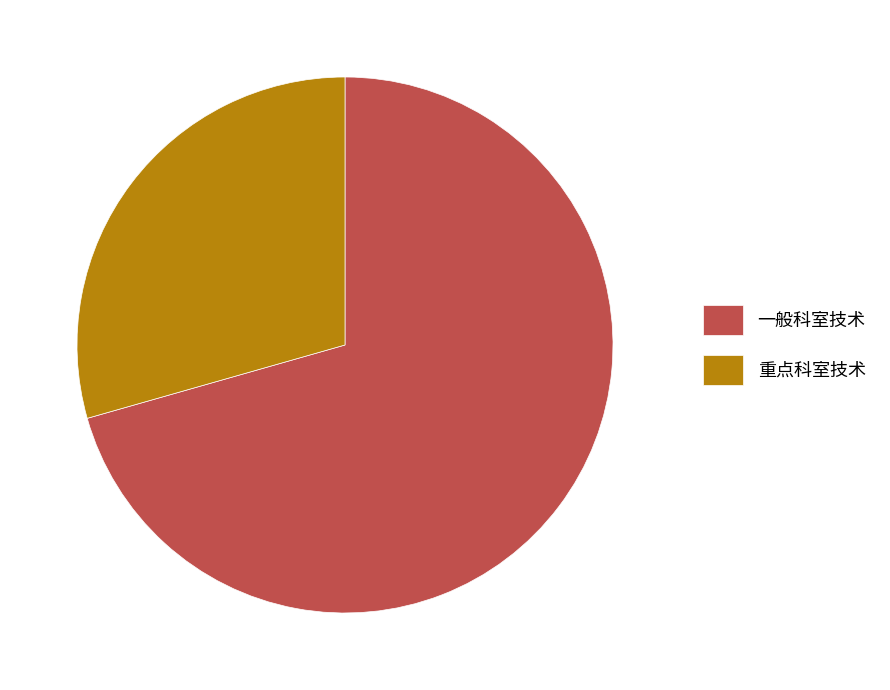

Is 重点科室技术 the majority of the pie?

No